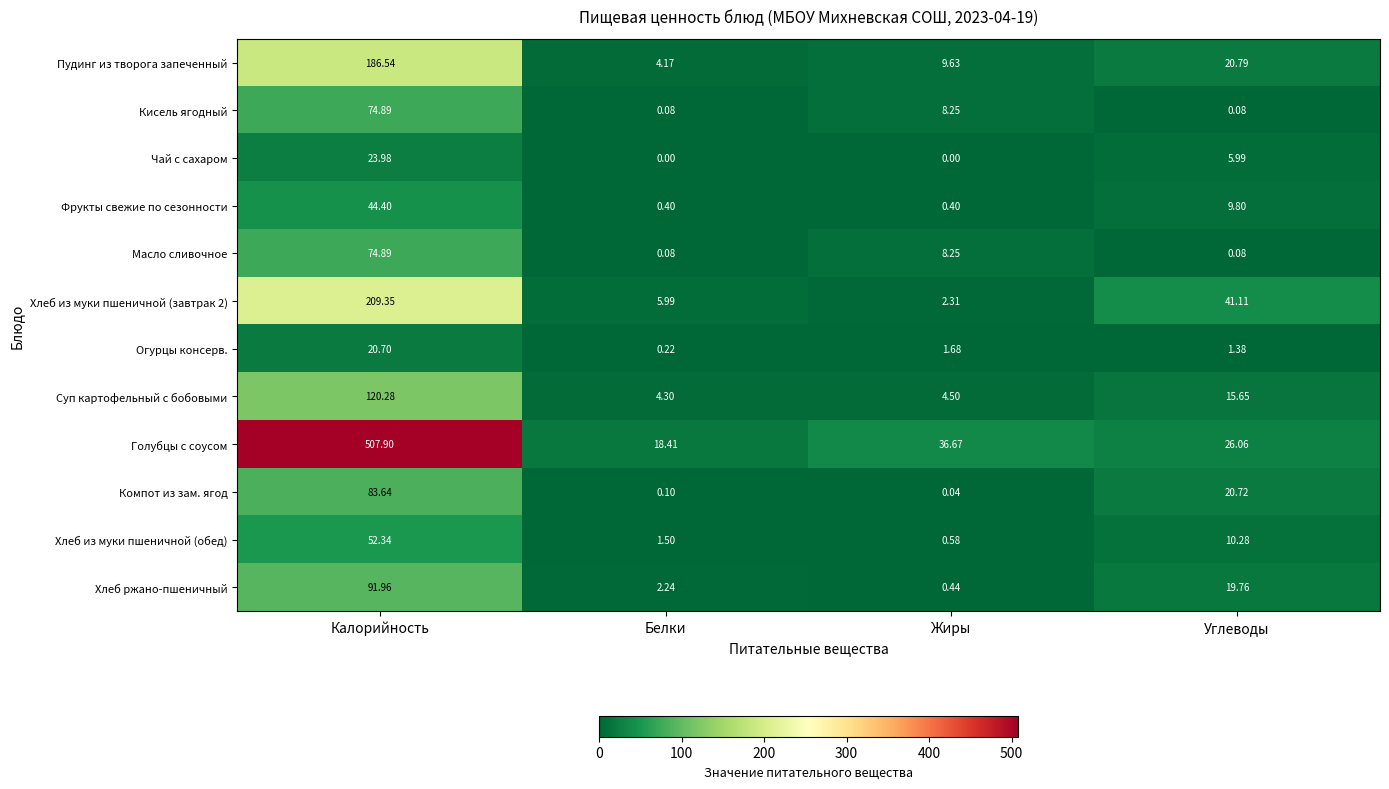

At which category is the sum across all series the highest?

Калорийность